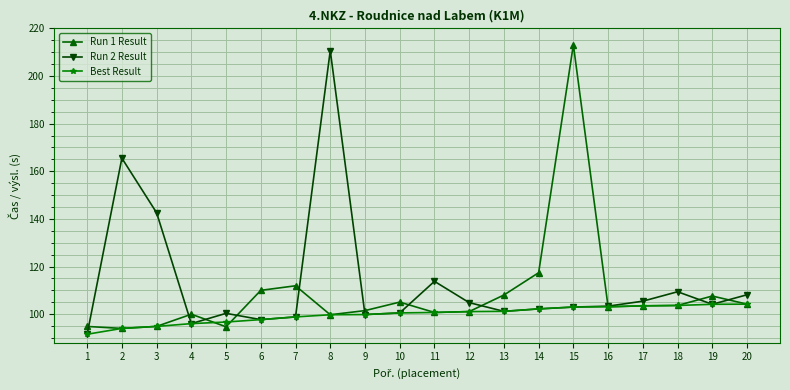

The Run 1 Result series shows 143.6 at 10. True or false?

False